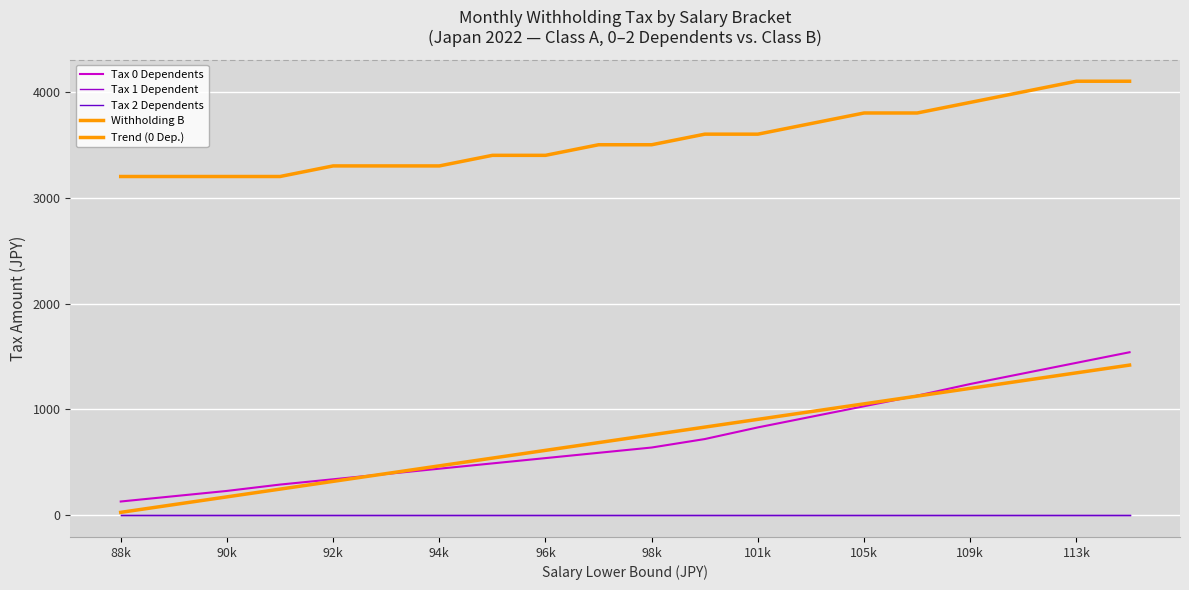

Does the chart have visible grid lines?

Yes